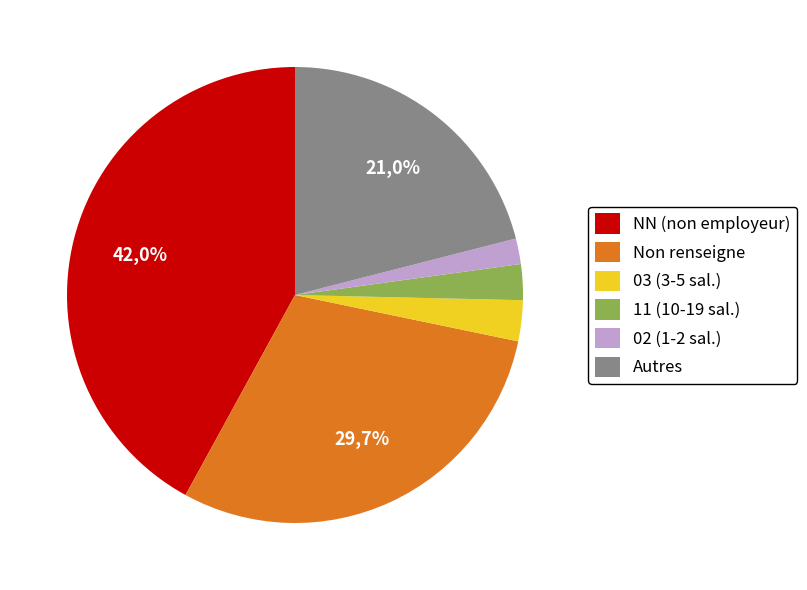

To the nearest percent, what is the average slice percentage?

17%